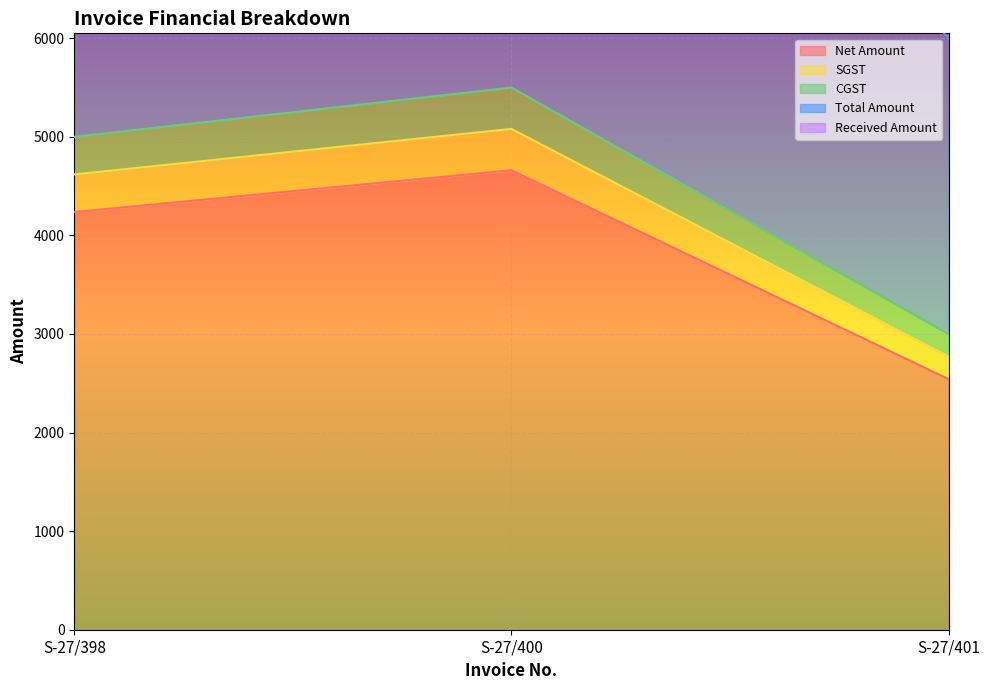

How many categories are shown in the chart?

3